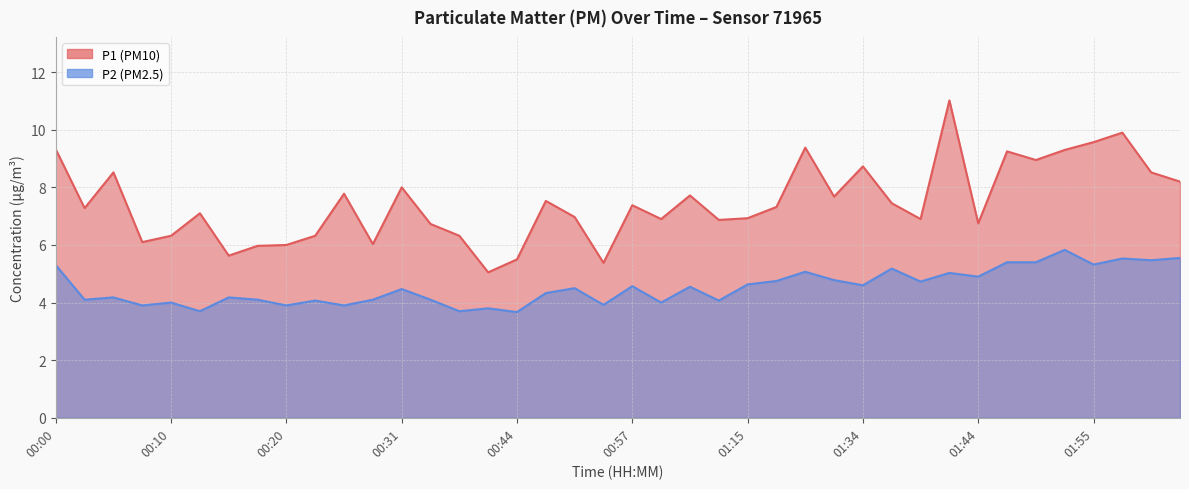

Reading left to right, extract all data points from this chart.

P1: 9.3	7.3	8.5	6.1	6.3	7.1	5.6	6.0	6.0	6.3	7.8	6.0	8.0	6.7	6.3	5.0	5.5	7.5	7.0	5.4	7.4	6.9	7.7	6.9	6.9	7.3	9.4	7.7	8.7	7.5	6.9	11.0	6.8	9.2	8.9	9.3	9.6	9.9	8.5	8.2
P2: 5.3	4.1	4.2	3.9	4.0	3.7	4.2	4.1	3.9	4.1	3.9	4.1	4.5	4.1	3.7	3.8	3.7	4.3	4.5	3.9	4.6	4.0	4.5	4.1	4.6	4.8	5.1	4.8	4.6	5.2	4.7	5.0	4.9	5.4	5.4	5.8	5.3	5.5	5.5	5.5